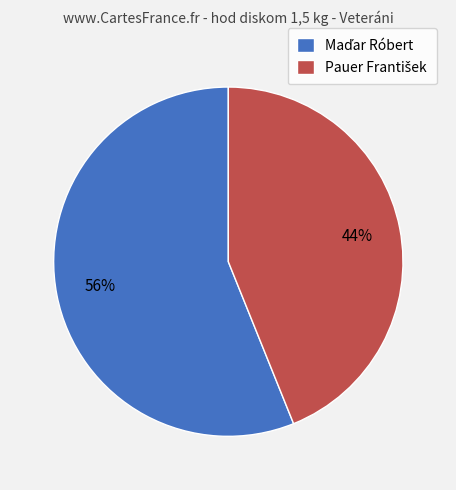

Does any single category account for the majority?

Yes